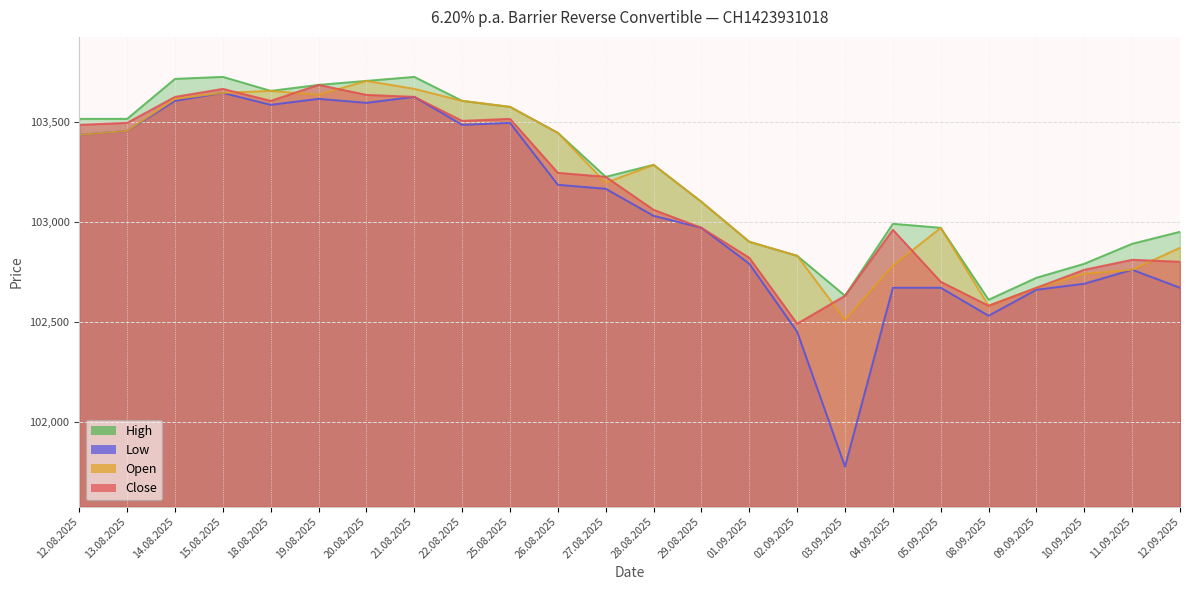

What is the approximate value of Open at 12.09.2025, to the nearest 100?

102900